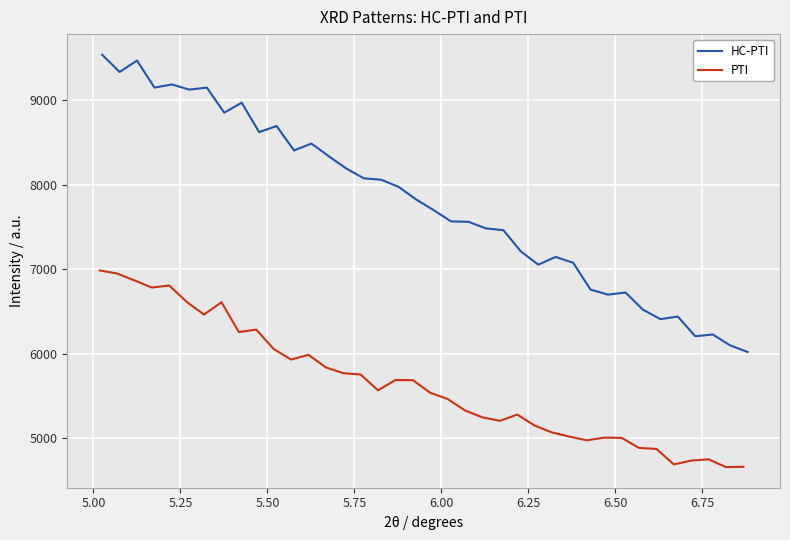

True or false: PTI has more than 0 interior local peaks.

True